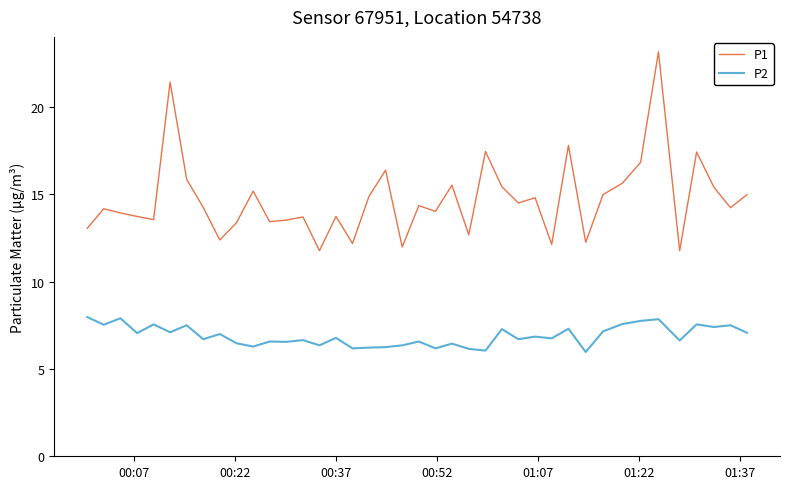

What is the minimum value shown in the chart?

6.0